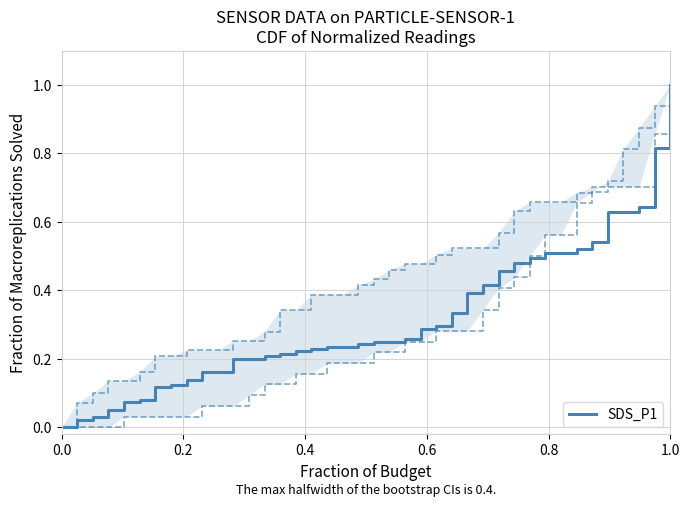

How many categories are shown in the chart?

40